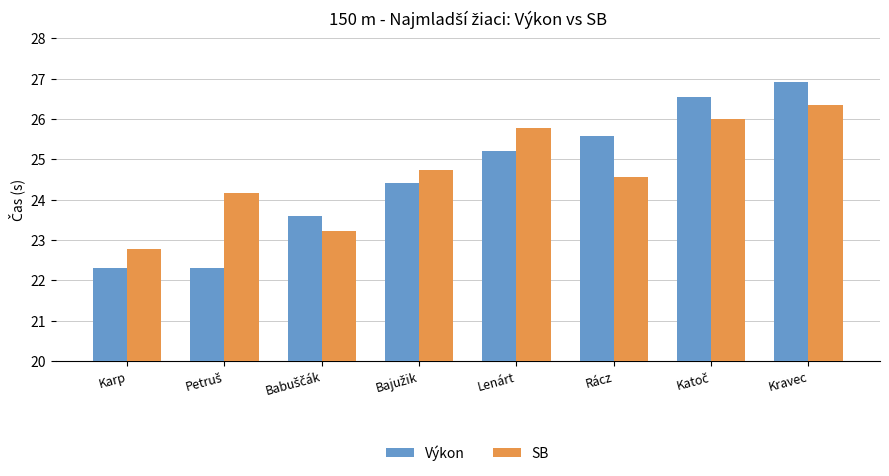

Which category has the lowest value in the SB series?

Karp